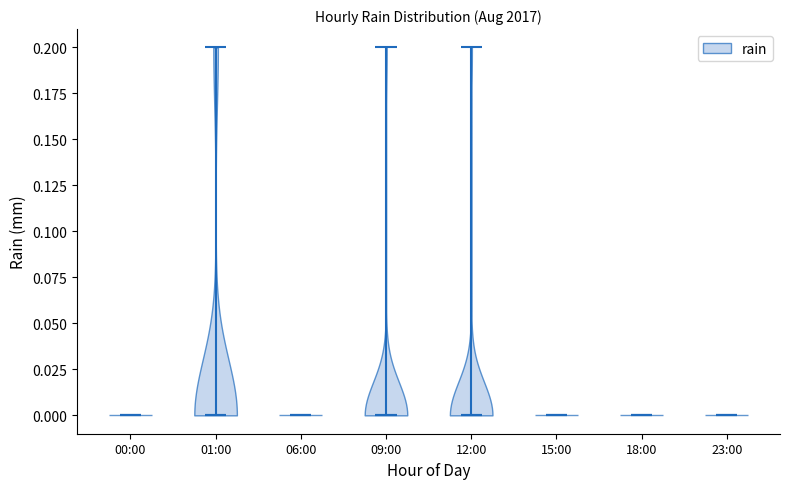

Reading left to right, read every violin against the y-axis: where its median line is, and the lowest and highest points it reaches. The values are not printed on the chart, so give them approximately, as read against the axis.

00:00: median line 0.0, lowest point 0.0, highest point 0.0
01:00: median line 0.0, lowest point 0.0, highest point 0.2
06:00: median line 0.0, lowest point 0.0, highest point 0.0
09:00: median line 0.0, lowest point 0.0, highest point 0.2
12:00: median line 0.0, lowest point 0.0, highest point 0.2
15:00: median line 0.0, lowest point 0.0, highest point 0.0
18:00: median line 0.0, lowest point 0.0, highest point 0.0
23:00: median line 0.0, lowest point 0.0, highest point 0.0